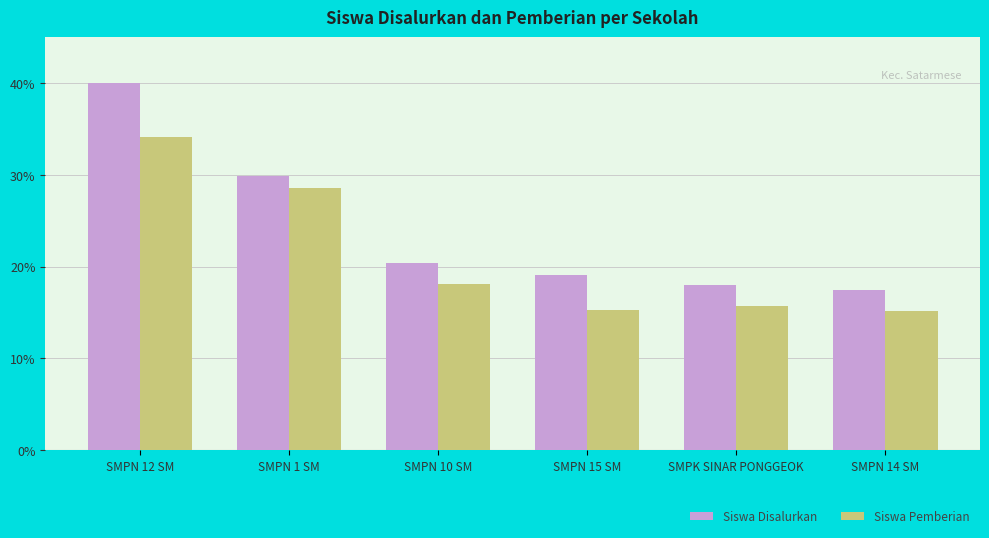

What is the sum of all Siswa Pemberian values?

127.1